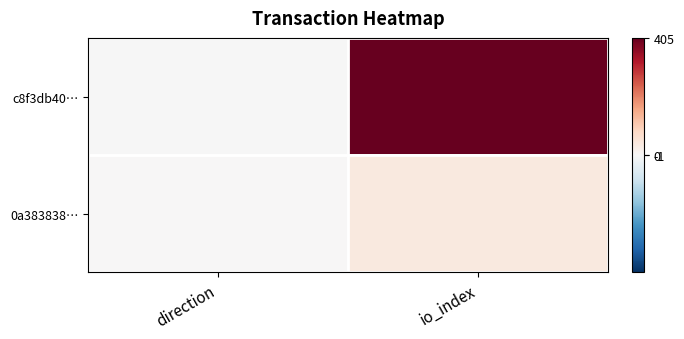

Rank the series by their average value, from lowest to highest.

0a383838…, c8f3db40…